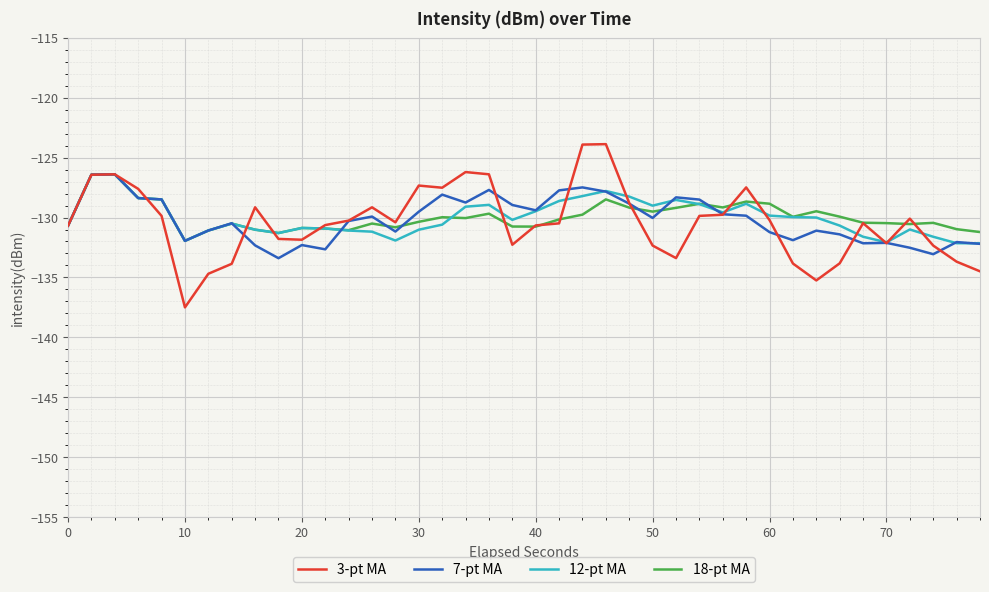

What is the maximum value for 18-pt MA?

-126.4